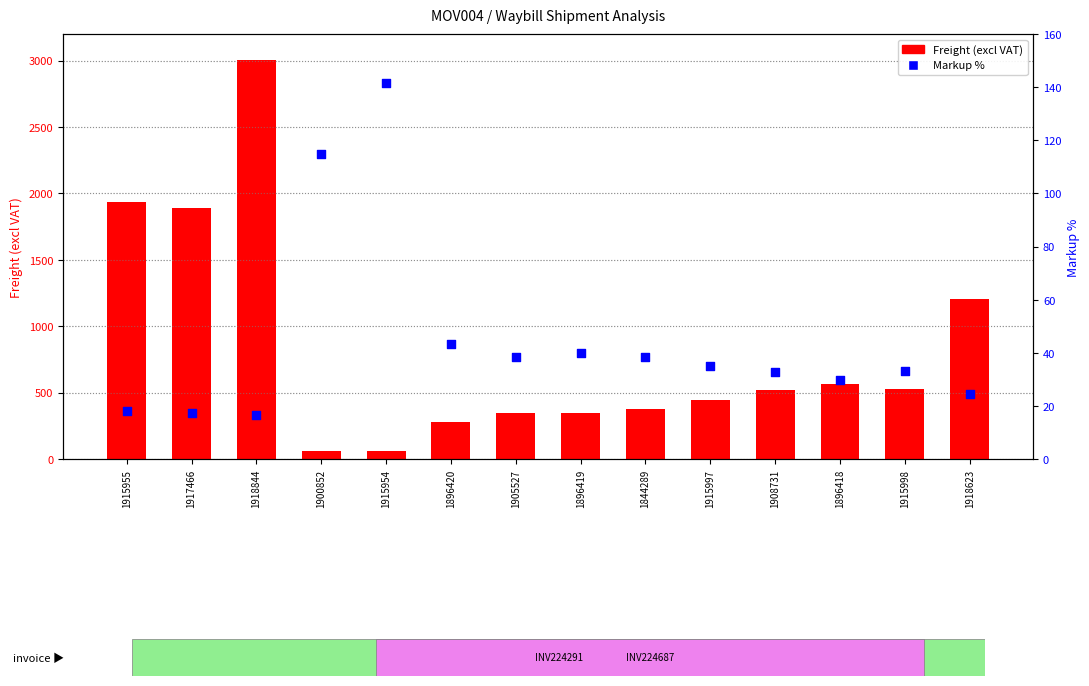

What are all the series names shown in the legend?

Freight (excl VAT), Markup %